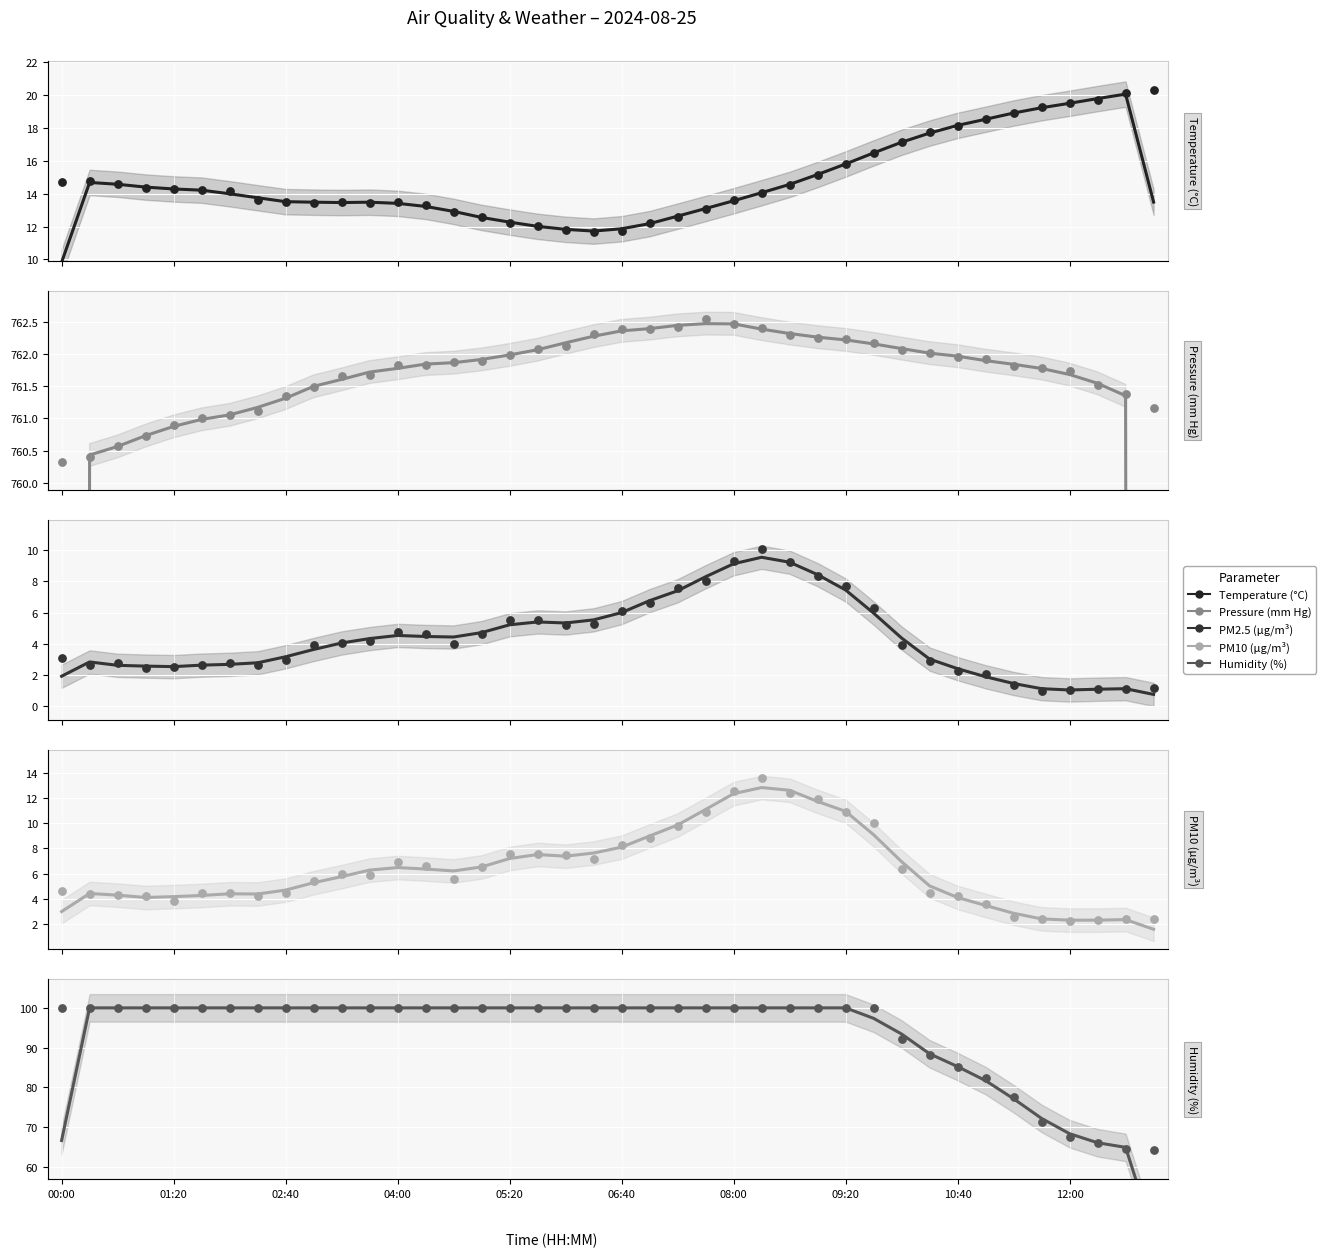

At which category is the sum across all series the highest?

25